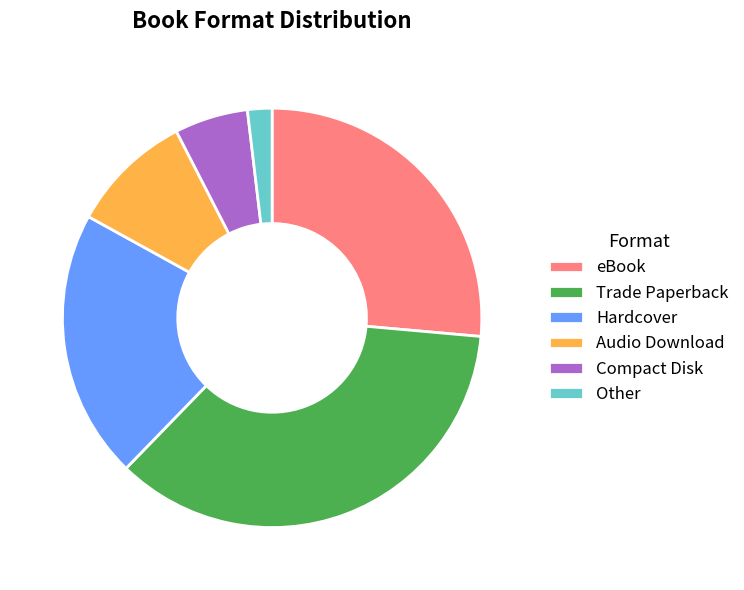

Is the sum of eBook and Hardcover greater than half?

No